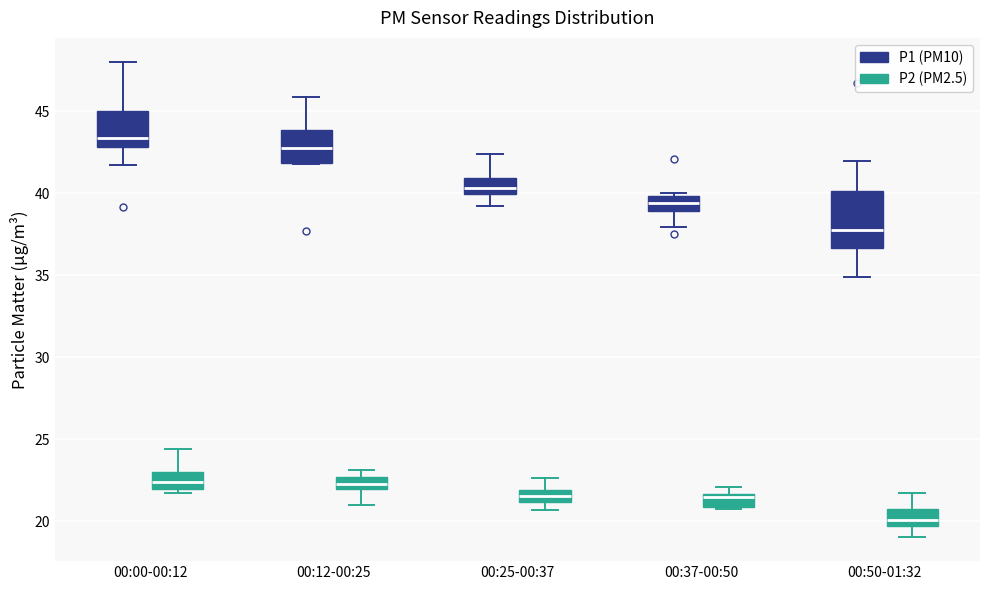

Which box is the tallest, from its lower edge to its upper edge?

00:50-01:32 (P1 (PM10))